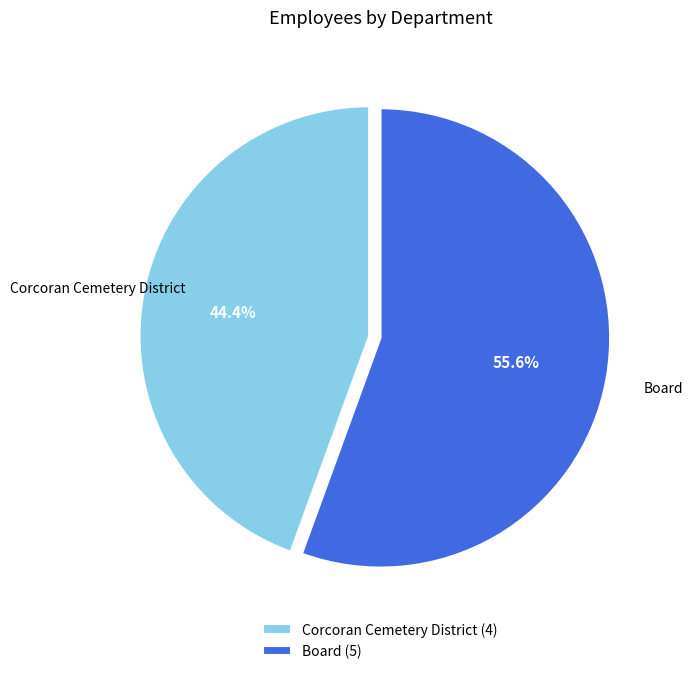

Which has a higher value, Corcoran Cemetery District or Board?

Board